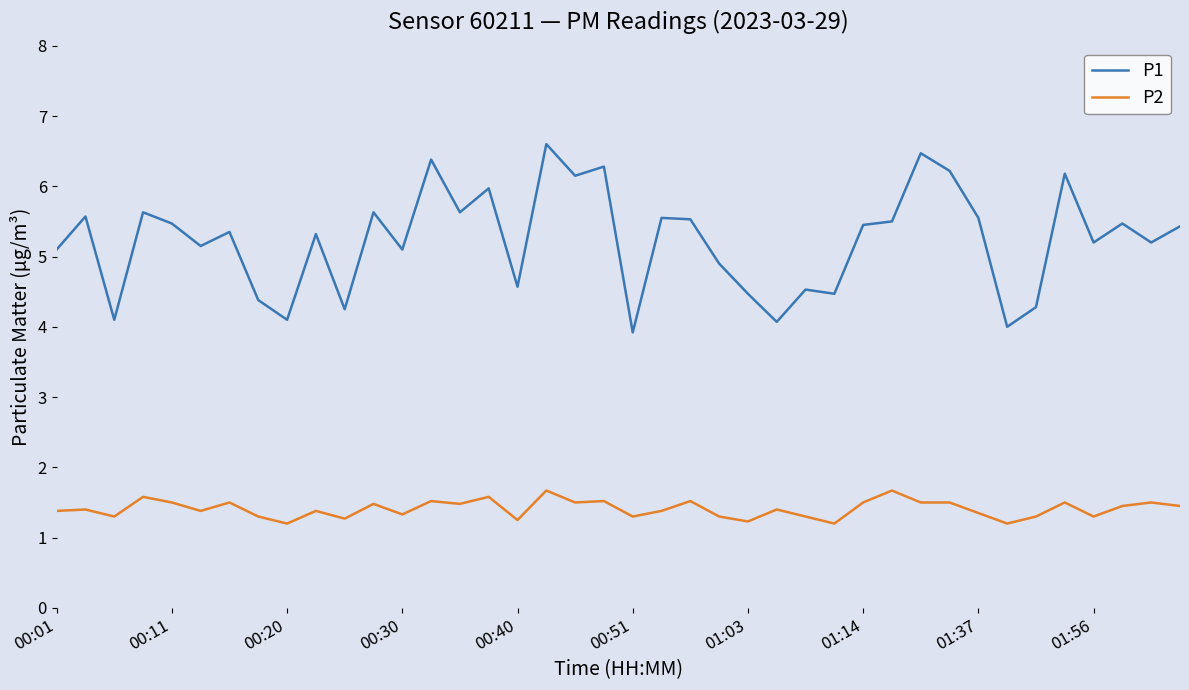

Rank the series by their average value, from highest to lowest.

P1, P2